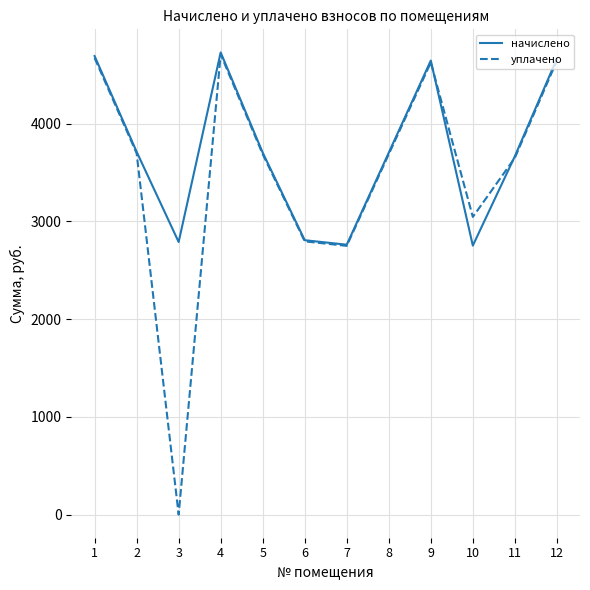

How many lines are shown in the chart?

2